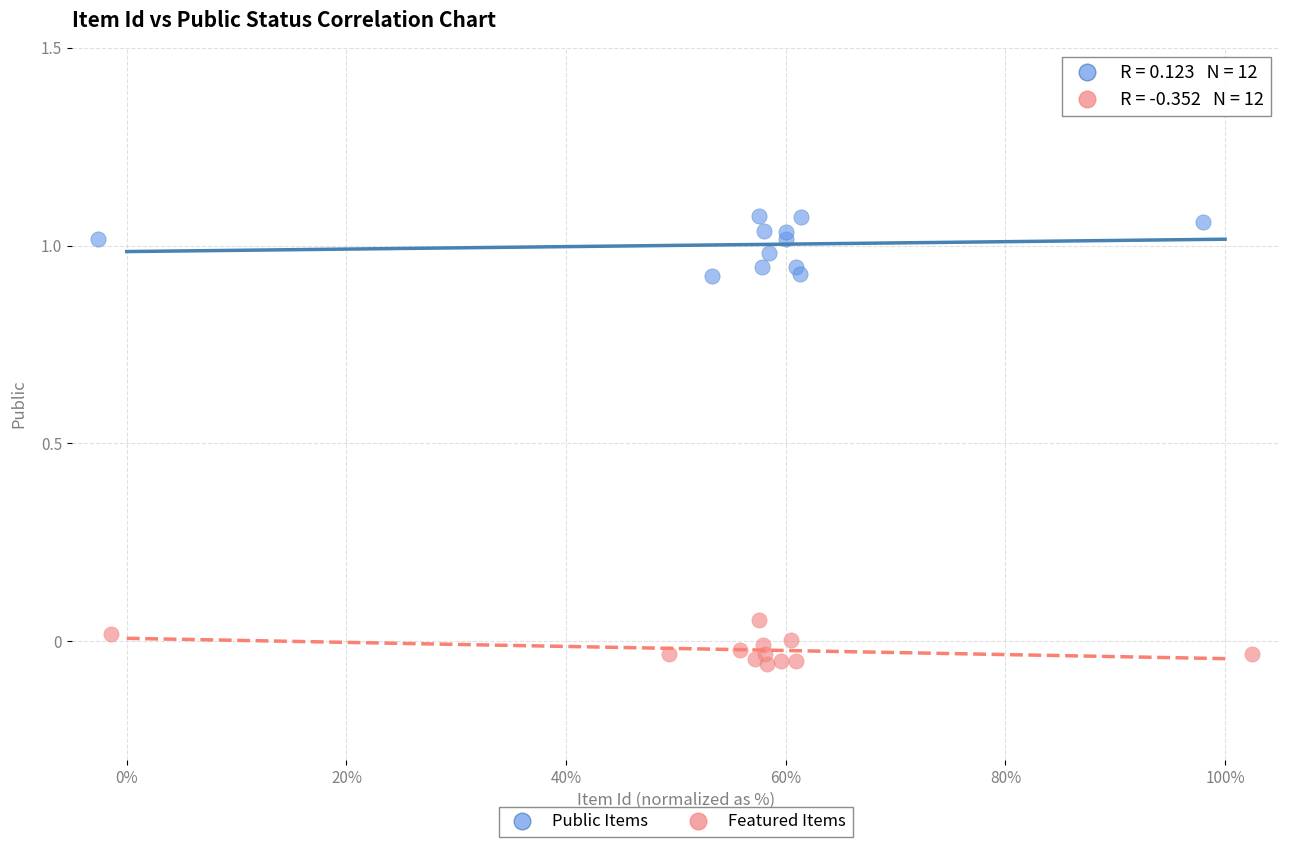

Which series contains the highest Y value?

Public Items